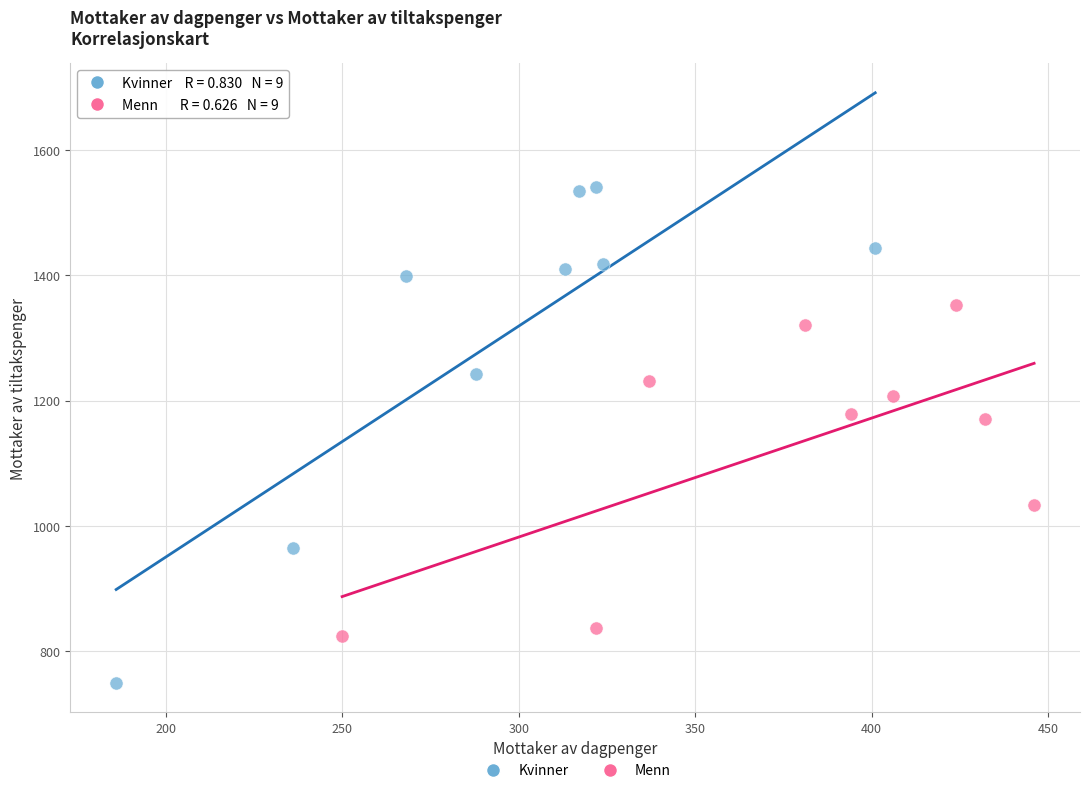

Which series contains the highest Y value?

Kvinner